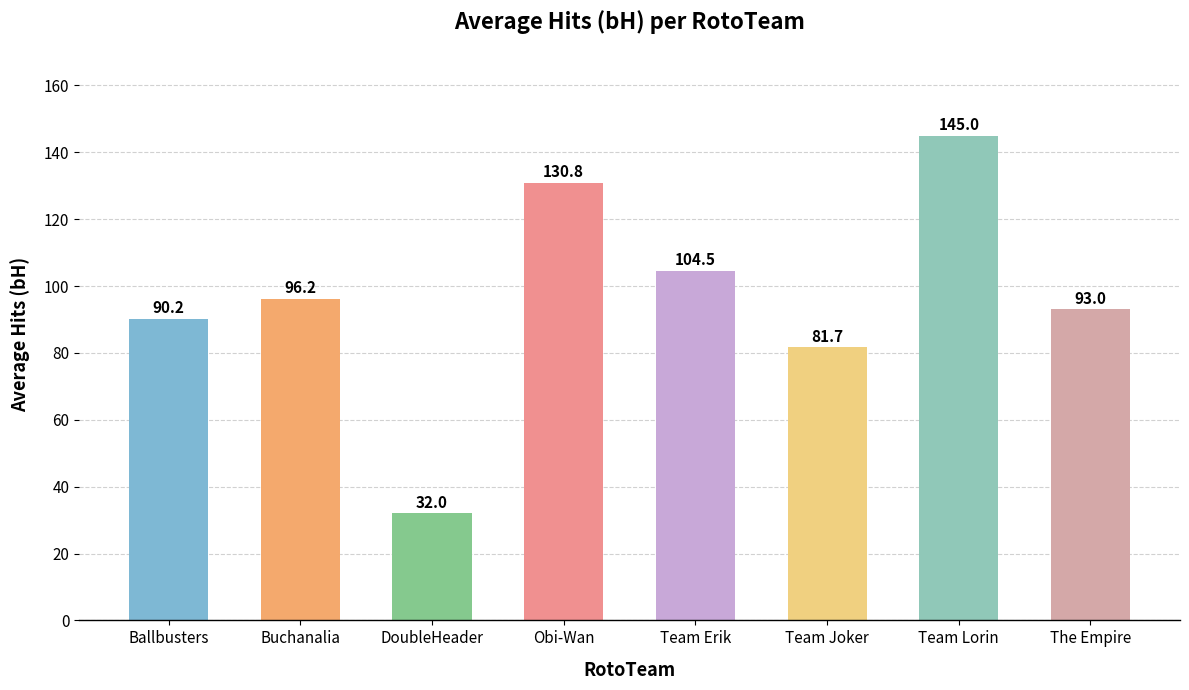

What is the difference between the maximum and minimum values?

113.0